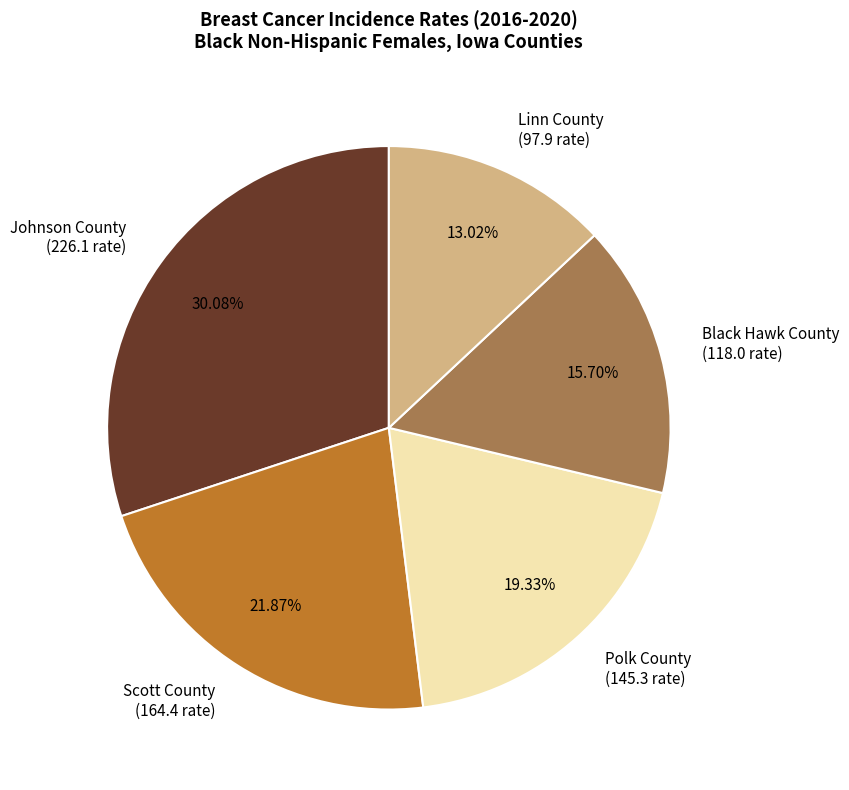

True or false: Scott County accounts for 10% of the total.

False